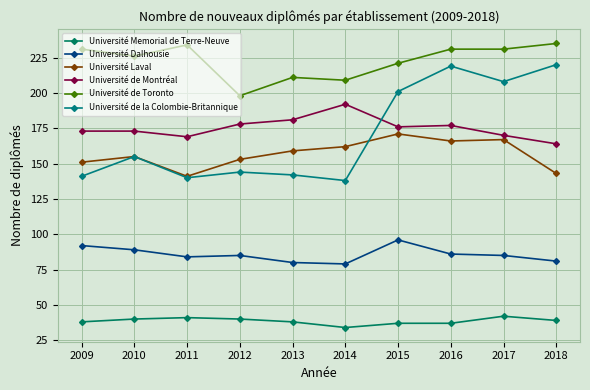

Which series has the widest spread of values?

Université de la Colombie-Britannique